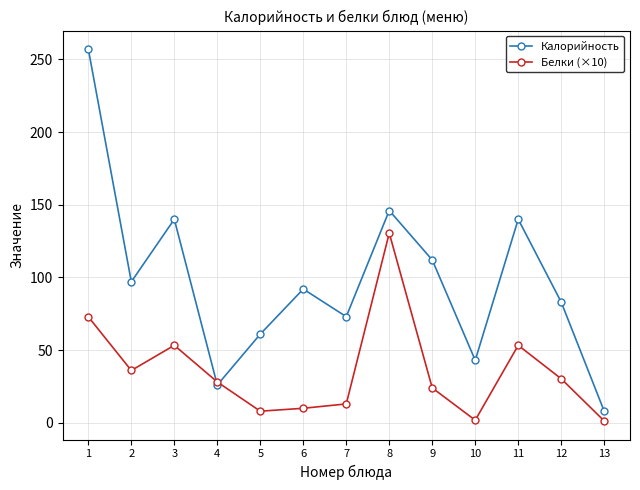

Which label corresponds to the largest value in the chart?

1